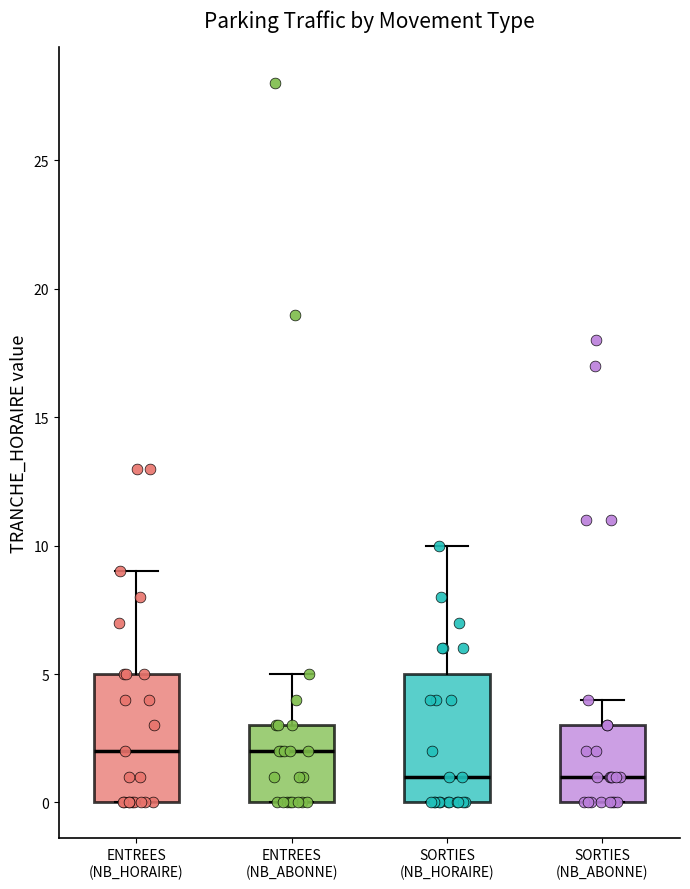

Reading left to right, transcribe this box plot: for each box, give where its median line is, the range the box spans, and where its two whiskers end, as read against the y-axis. The values are not printed on the chart, so give them approximately, as read against the axis.

ENTREES (NB_HORAIRE): median 2, box 0 to 5, whiskers 0 to 9
ENTREES (NB_ABONNE): median 2, box 0 to 3, whiskers 0 to 5
SORTIES (NB_HORAIRE): median 1, box 0 to 5, whiskers 0 to 10
SORTIES (NB_ABONNE): median 1, box 0 to 3, whiskers 0 to 4